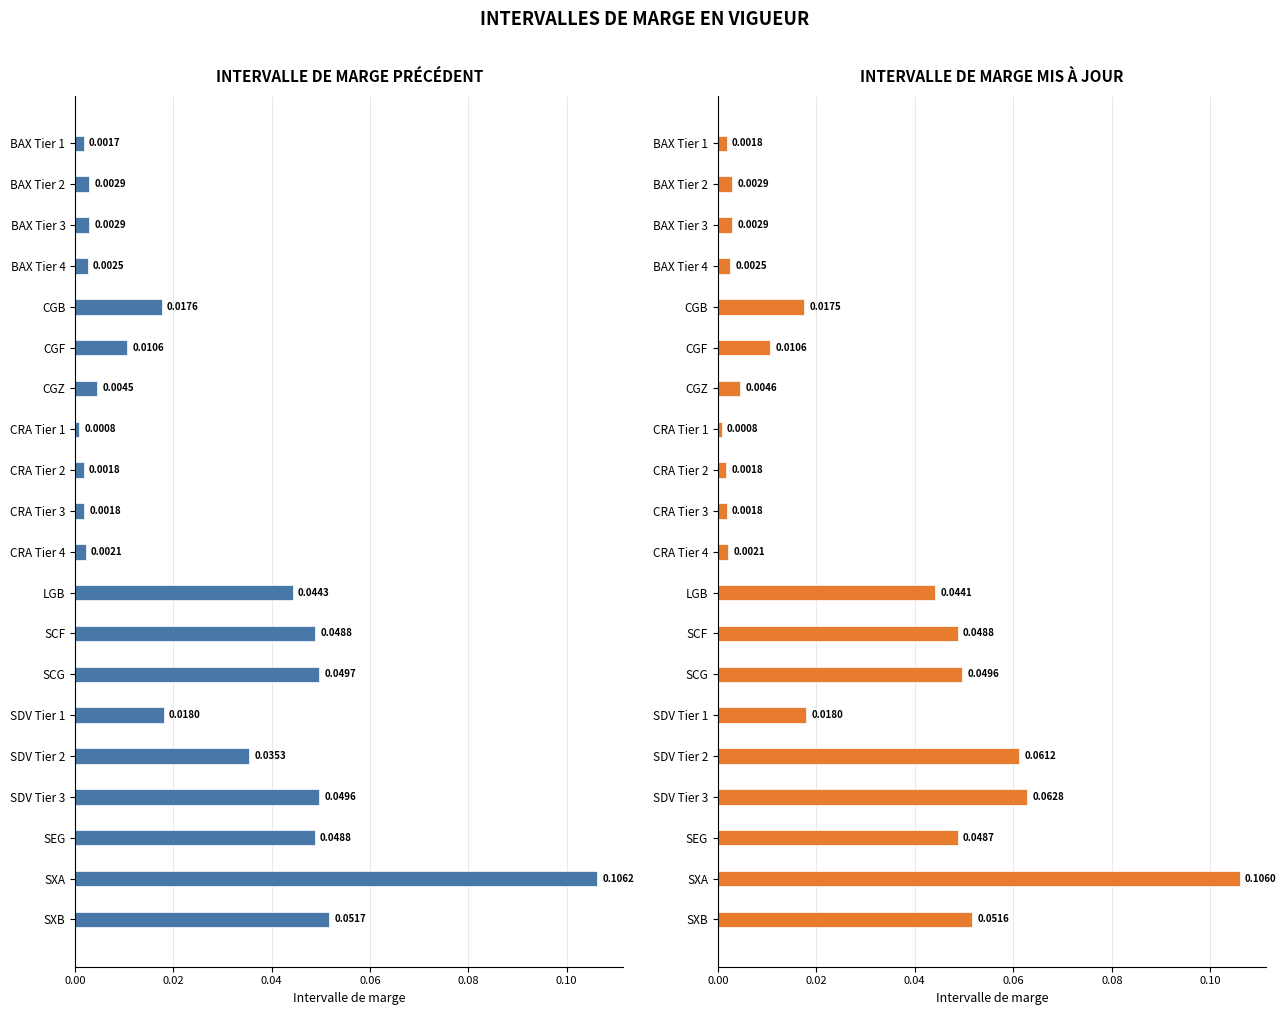

The value of INTERVALLE DE MARGE PRÉCÉDENT at CGF is 0.0. True or false?

False